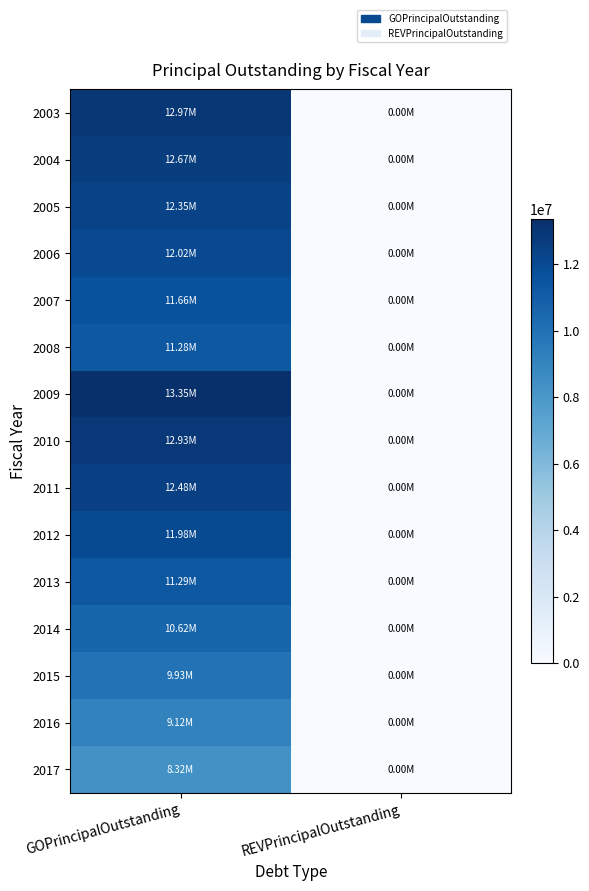

At REVPrincipalOutstanding, list the series in order from largest to smallest.

2003, 2004, 2005, 2006, 2007, 2008, 2009, 2010, 2011, 2012, 2013, 2014, 2015, 2016, 2017